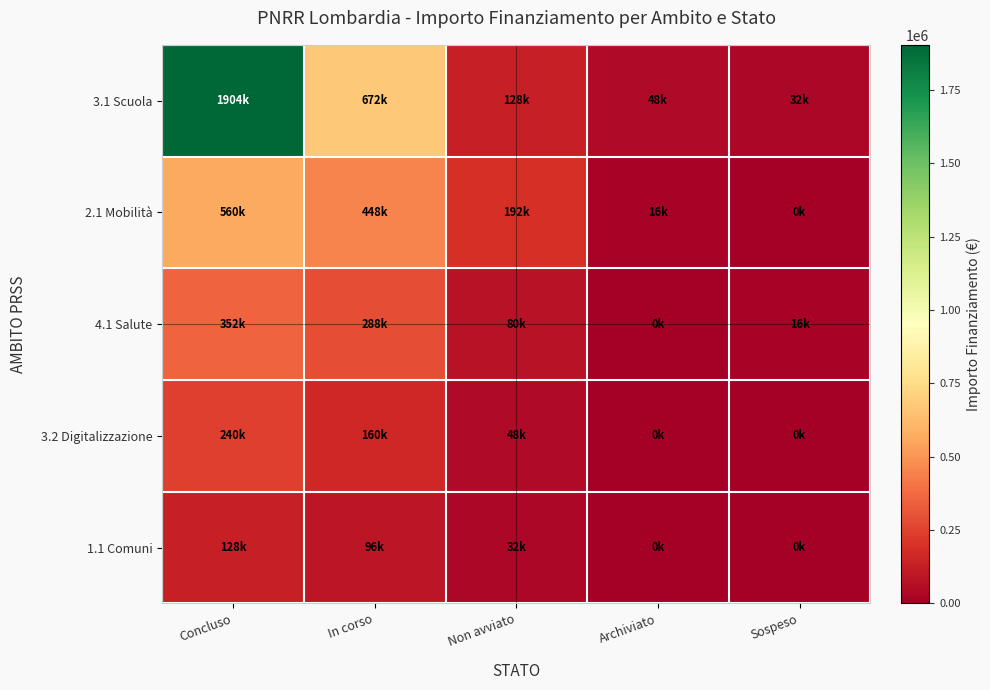

Reading left to right, transcribe all the data shown in this chart.

3.1 Scuola: Concluso=1904000	In corso=672000	Non avviato=128000	Archiviato=48000	Sospeso=32000
2.1 Mobilità: Concluso=560000	In corso=448000	Non avviato=192000	Archiviato=16000	Sospeso=0
4.1 Salute: Concluso=352000	In corso=288000	Non avviato=80000	Archiviato=0	Sospeso=16000
3.2 Digitalizzazione: Concluso=240000	In corso=160000	Non avviato=48000	Archiviato=0	Sospeso=0
1.1 Comuni: Concluso=128000	In corso=96000	Non avviato=32000	Archiviato=0	Sospeso=0